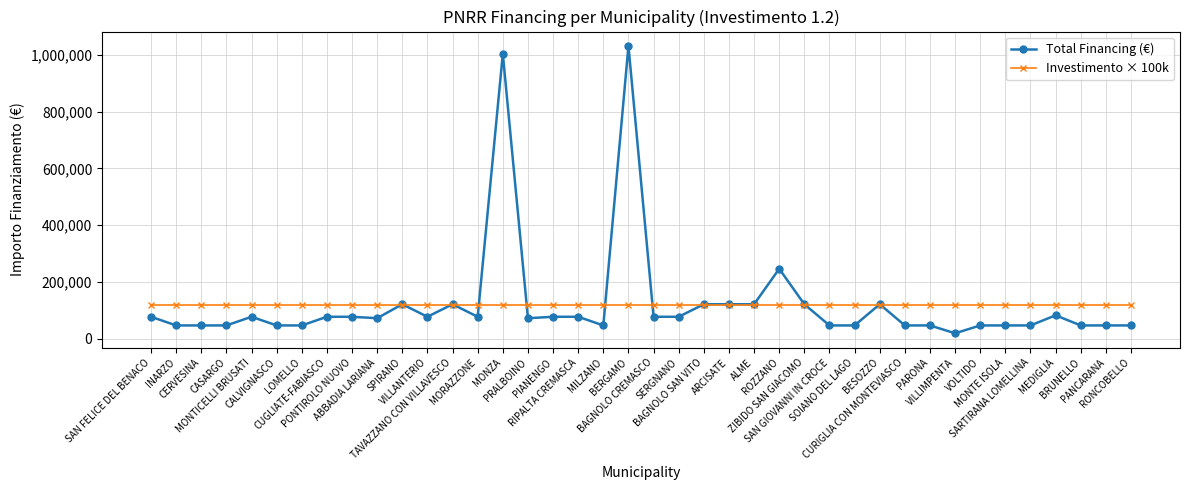

The value of Investimento × 100k at MORAZZONE is 168128. True or false?

False